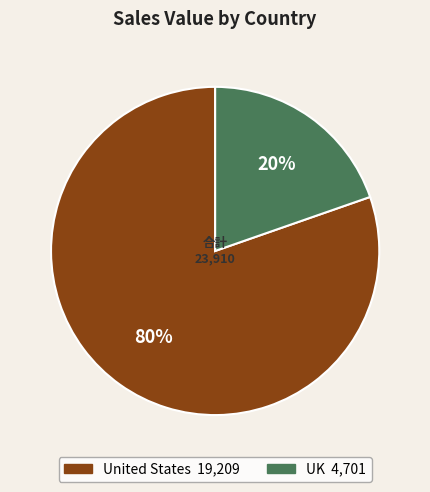

How many slices are in this pie chart?

2